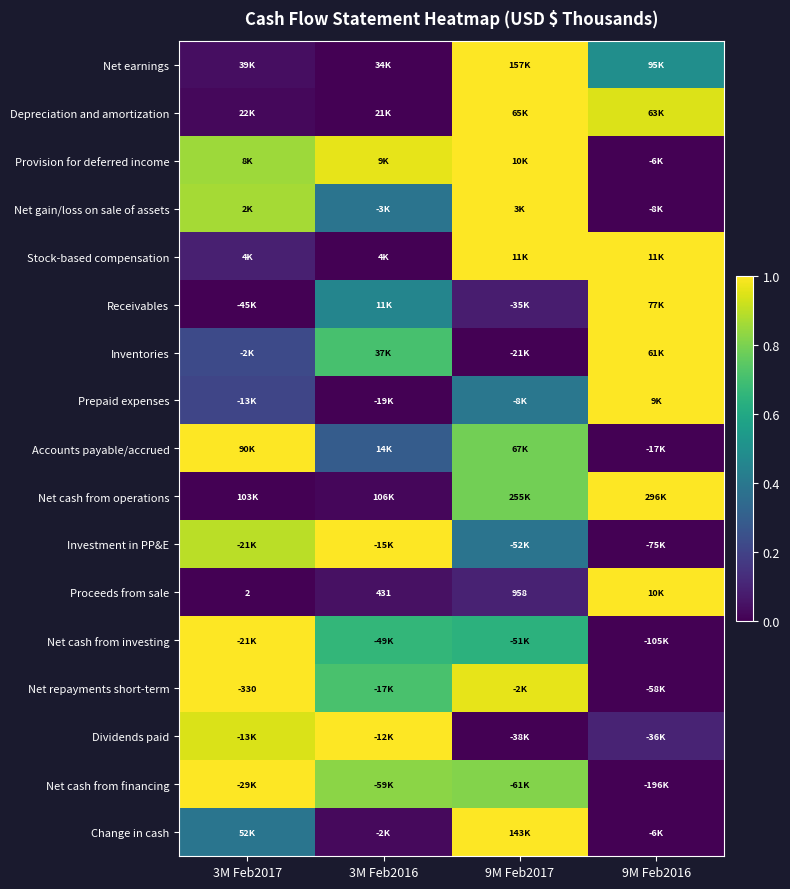

At which category is the sum across all series the highest?

9M Feb2017